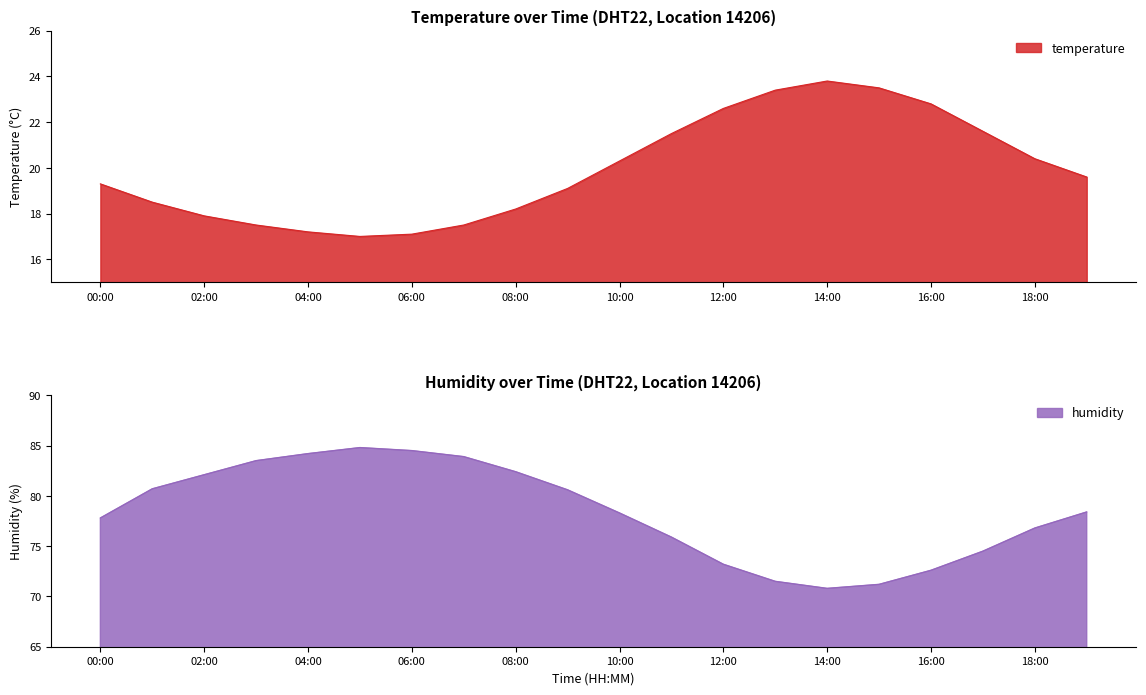

The humidity series shows 83.5 at 03:00. True or false?

True